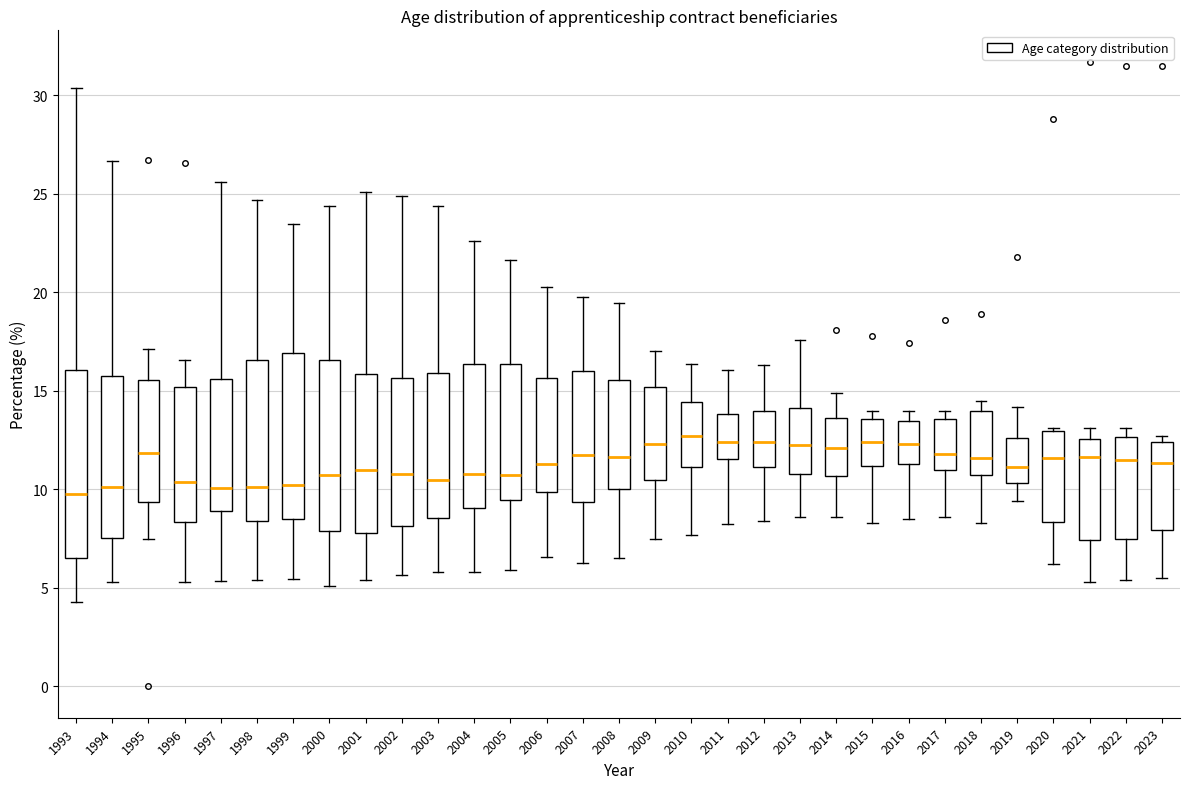

Reading left to right, read every box against the y-axis: the position of its median line, the range the box covers, and the ends of its whiskers. The values are not printed on the chart, so give them approximately, as read against the axis.

1993: median 10.0, box 6.5 to 16.0, whiskers 4.5 to 30.5
1994: median 10.0, box 7.5 to 16.0, whiskers 5.5 to 26.5
1995: median 12.0, box 9.5 to 15.5, whiskers 7.5 to 17.0
1996: median 10.5, box 8.5 to 15.0, whiskers 5.5 to 16.5
1997: median 10.0, box 9.0 to 15.5, whiskers 5.5 to 25.5
1998: median 10.0, box 8.5 to 16.5, whiskers 5.5 to 24.5
1999: median 10.0, box 8.5 to 17.0, whiskers 5.5 to 23.5
2000: median 11.0, box 8.0 to 16.5, whiskers 5.0 to 24.5
2001: median 11.0, box 8.0 to 16.0, whiskers 5.5 to 25.0
2002: median 11.0, box 8.0 to 15.5, whiskers 5.5 to 25.0
2003: median 10.5, box 8.5 to 16.0, whiskers 6.0 to 24.5
2004: median 11.0, box 9.0 to 16.5, whiskers 6.0 to 22.5
2005: median 10.5, box 9.5 to 16.5, whiskers 6.0 to 21.5
2006: median 11.5, box 10.0 to 15.5, whiskers 6.5 to 20.0
2007: median 12.0, box 9.5 to 16.0, whiskers 6.5 to 20.0
2008: median 11.5, box 10.0 to 15.5, whiskers 6.5 to 19.5
2009: median 12.5, box 10.5 to 15.0, whiskers 7.5 to 17.0
2010: median 12.5, box 11.0 to 14.5, whiskers 7.5 to 16.5
2011: median 12.5, box 11.5 to 14.0, whiskers 8.0 to 16.0
2012: median 12.5, box 11.0 to 14.0, whiskers 8.5 to 16.5
2013: median 12.5, box 11.0 to 14.0, whiskers 8.5 to 17.5
2014: median 12.0, box 10.5 to 13.5, whiskers 8.5 to 15.0
2015: median 12.5, box 11.0 to 13.5, whiskers 8.5 to 14.0
2016: median 12.5, box 11.5 to 13.5, whiskers 8.5 to 14.0
2017: median 12.0, box 11.0 to 13.5, whiskers 8.5 to 14.0
2018: median 11.5, box 11.0 to 14.0, whiskers 8.5 to 14.5
2019: median 11.0, box 10.5 to 12.5, whiskers 9.5 to 14.0
2020: median 11.5, box 8.5 to 13.0, whiskers 6.0 to 13.0 (just above the box's upper edge)
2021: median 11.5, box 7.5 to 12.5, whiskers 5.5 to 13.0
2022: median 11.5, box 7.5 to 12.5, whiskers 5.5 to 13.0
2023: median 11.5, box 8.0 to 12.5, whiskers 5.5 to 12.5 (just above the box's upper edge)